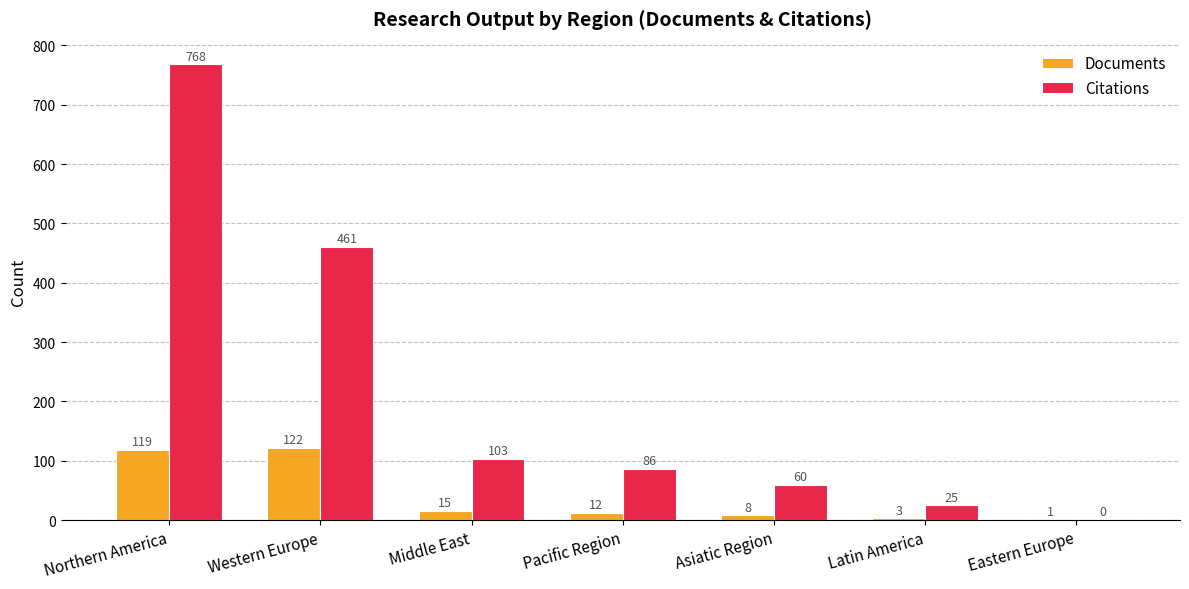

Is the value of Citations at Pacific Region greater than the value of Documents at Latin America?

Yes